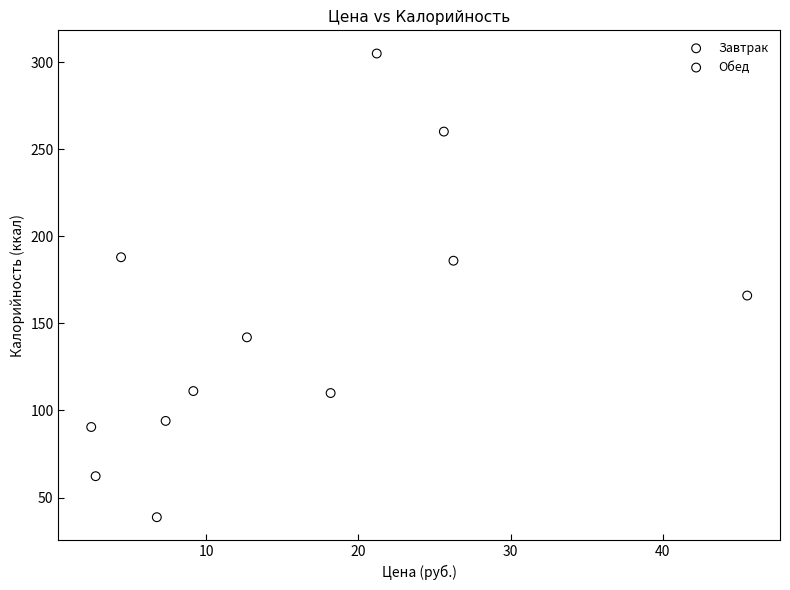

Which series reaches the maximum Y coordinate?

Завтрак